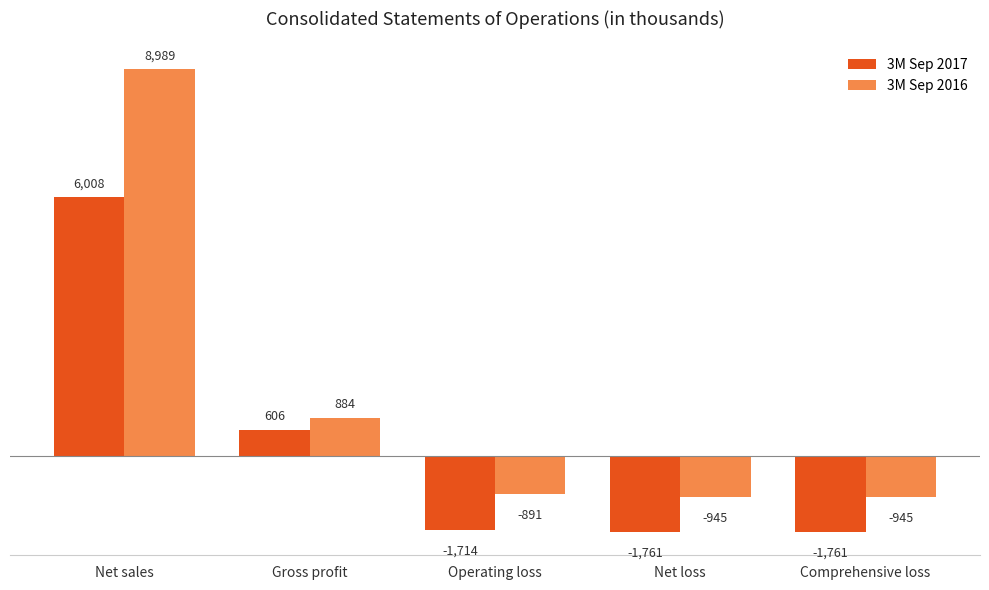

What is the sum of all 3M Sep 2016 values?

7092